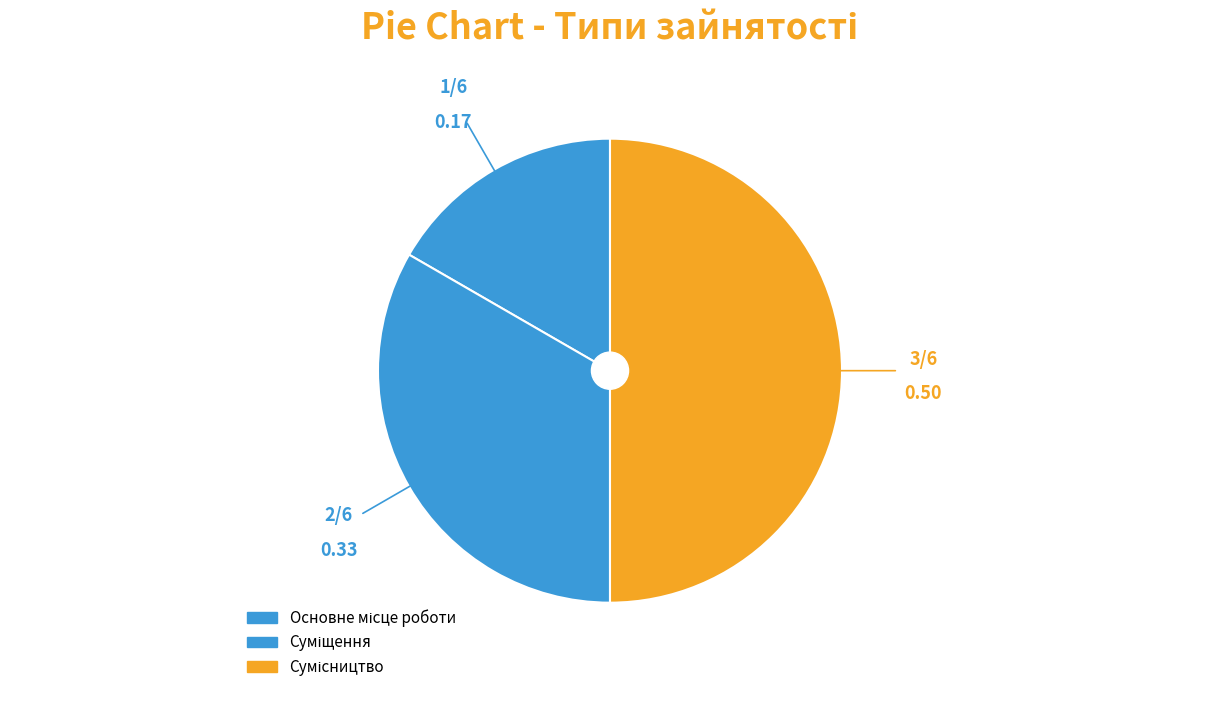

Do Суміщення and Сумісництво together represent more than half of the pie?

Yes